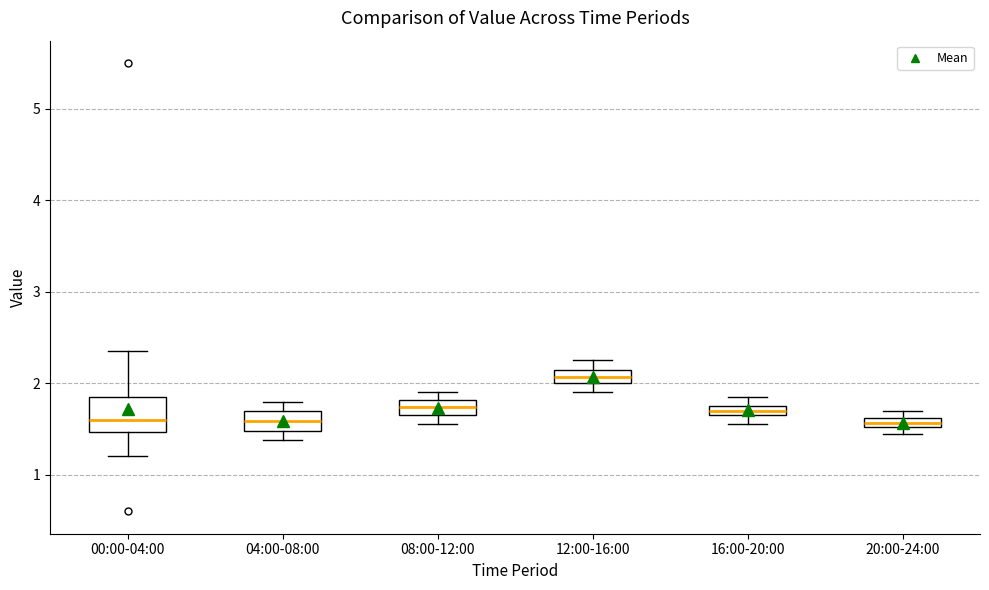

Which box has the highest median line?

12:00-16:00